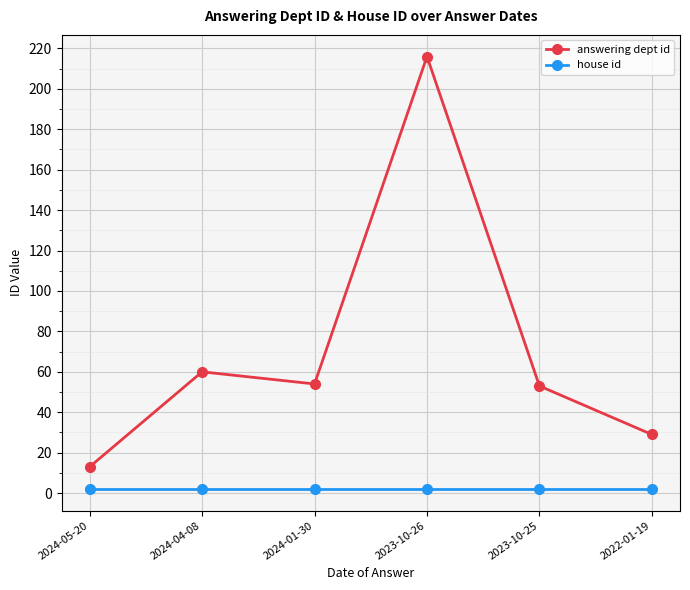

The house id series shows 2 at 2023-10-26. True or false?

True